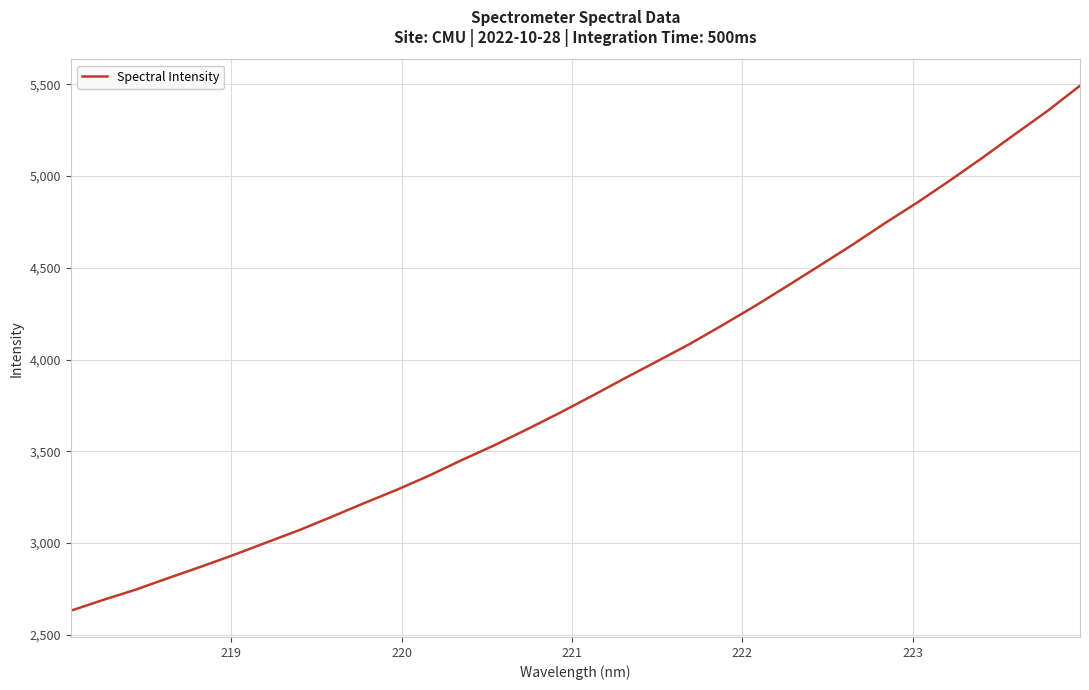

What is the smallest value displayed?

2631.0